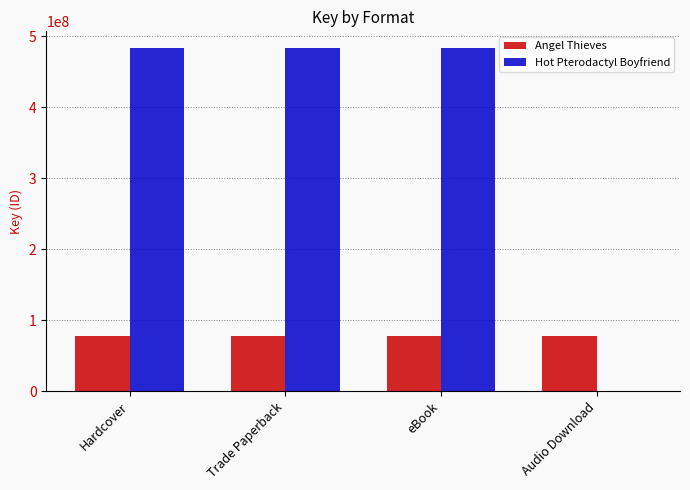

Is it true that Angel Thieves equals 77691886 at eBook?

True